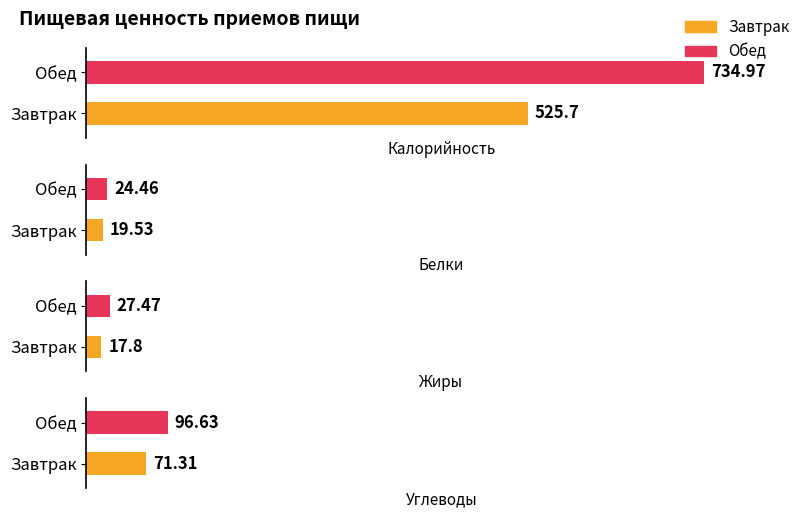

How many groups of bars are there?

2